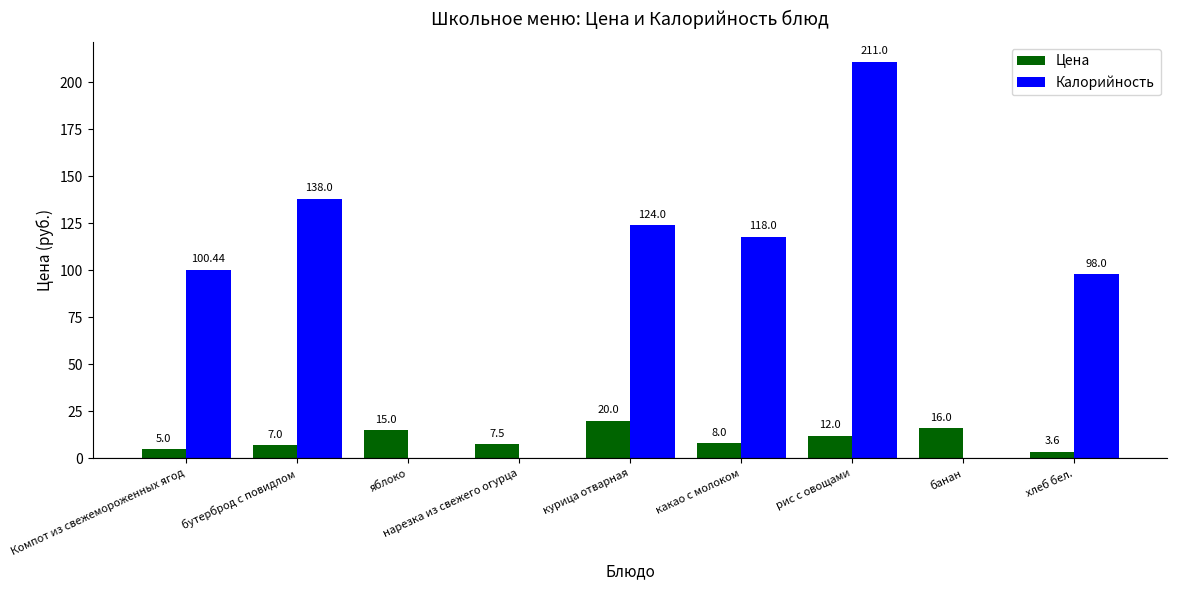

Where does the Цена series first go above 8?

яблоко